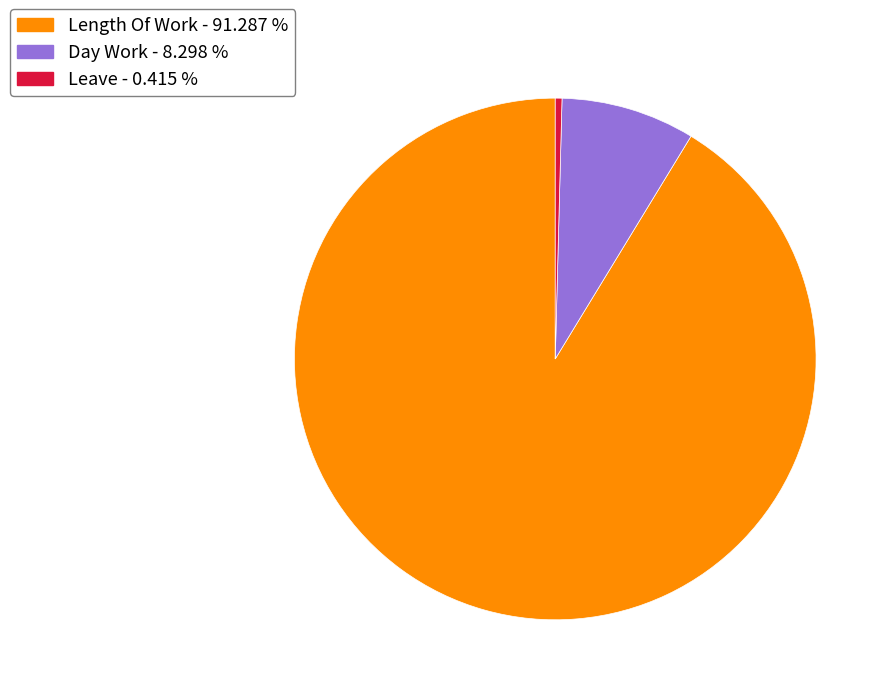

Count the number of slices in the pie.

3